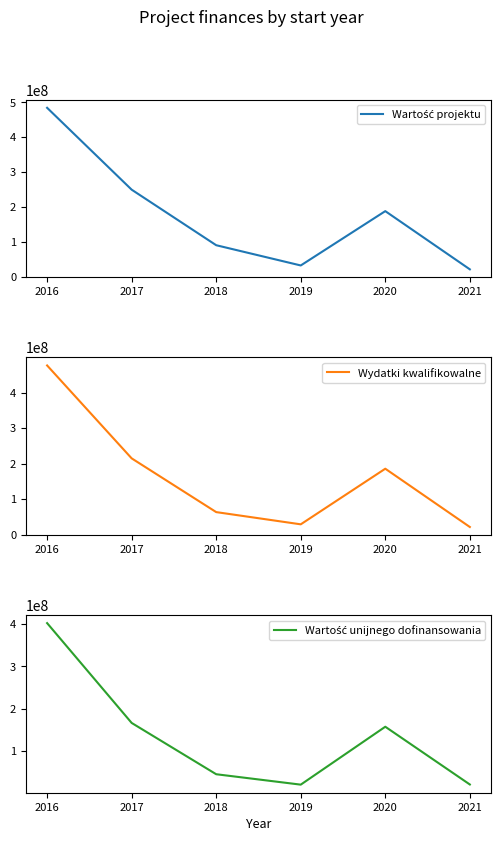

Where is Wydatki kwalifikowalne nearest to the value 249110634?

2017